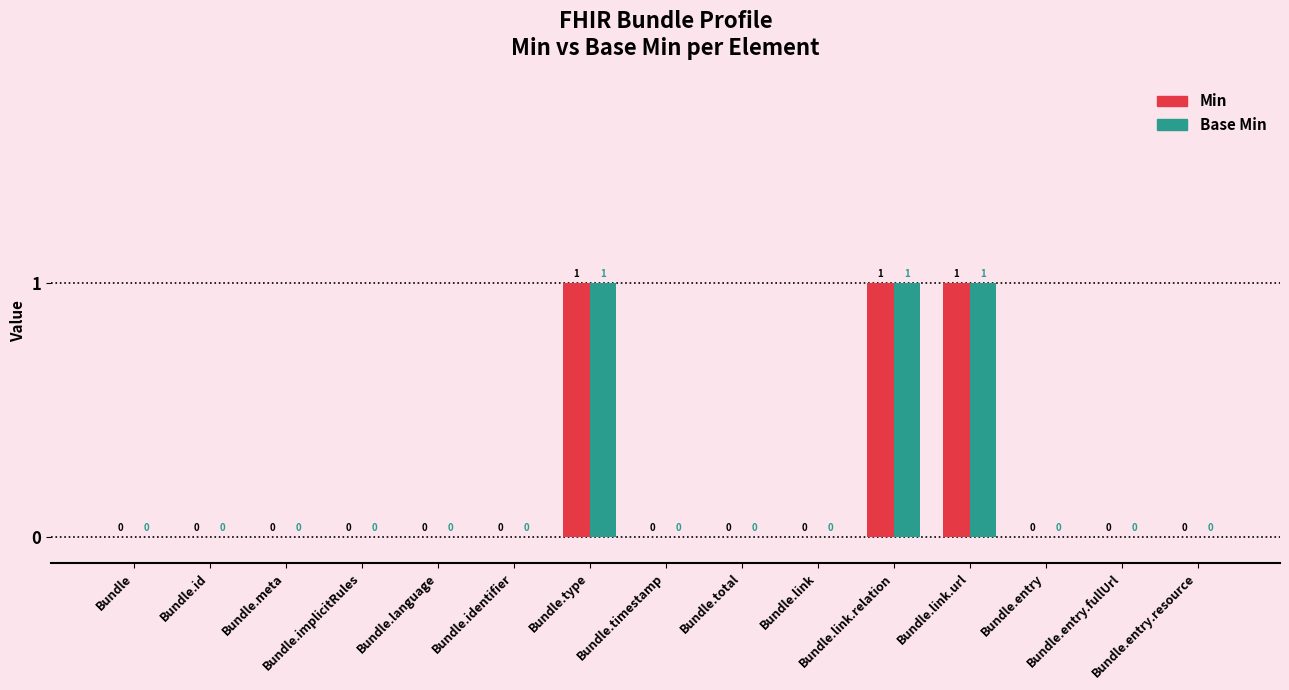

How many Base Min values are between 0 and 1?

15